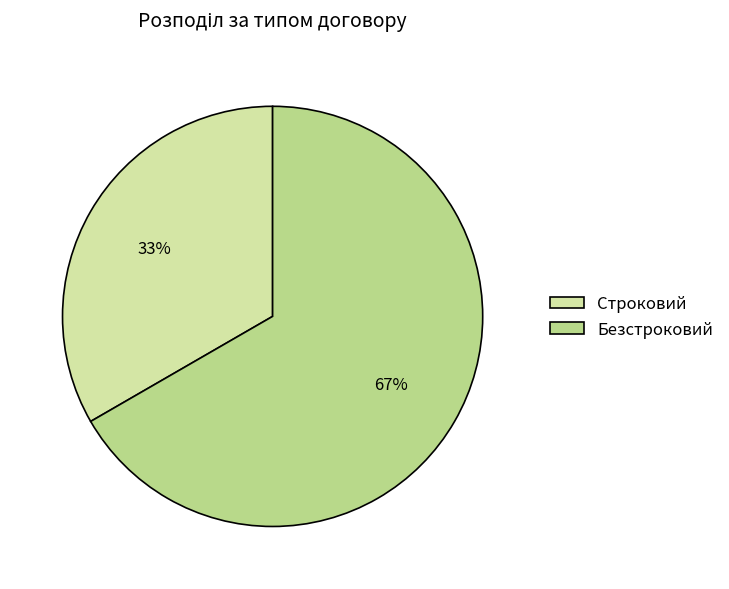

To the nearest percent, what is the combined percentage of Безстроковий and Строковий?

100%